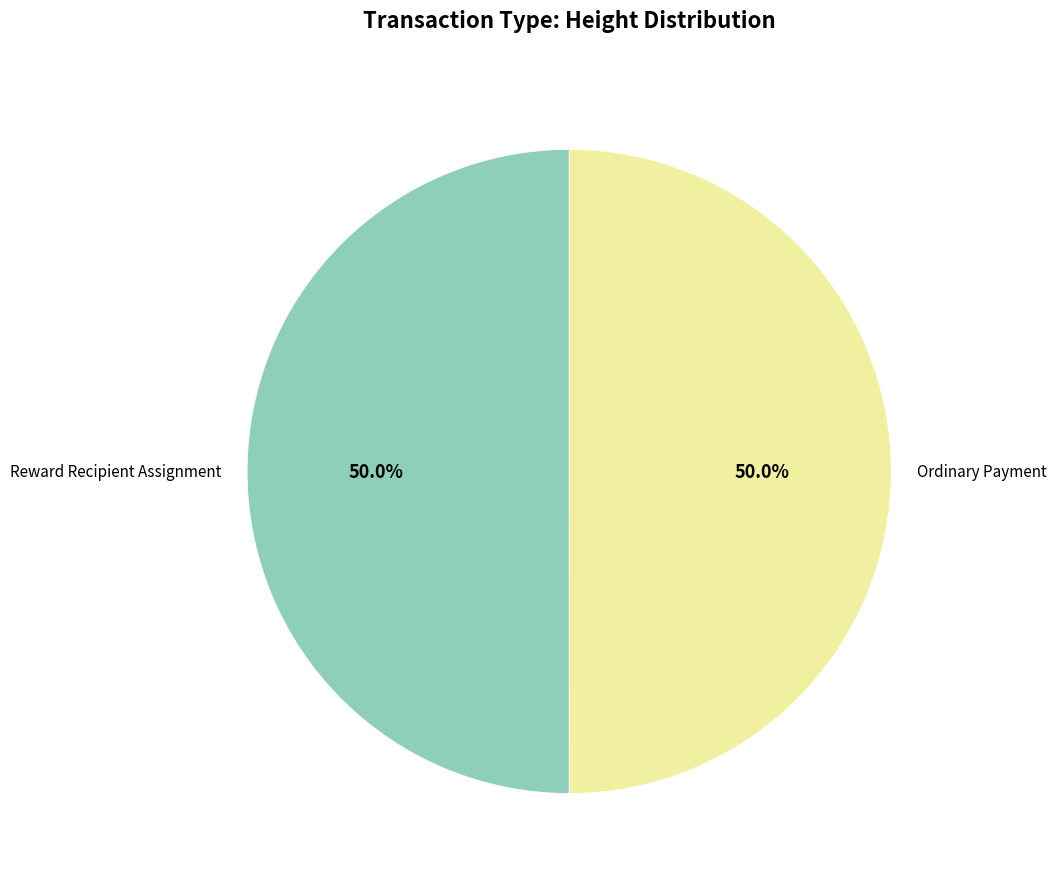

How much of the chart is everything except Reward Recipient Assignment?

50.0%